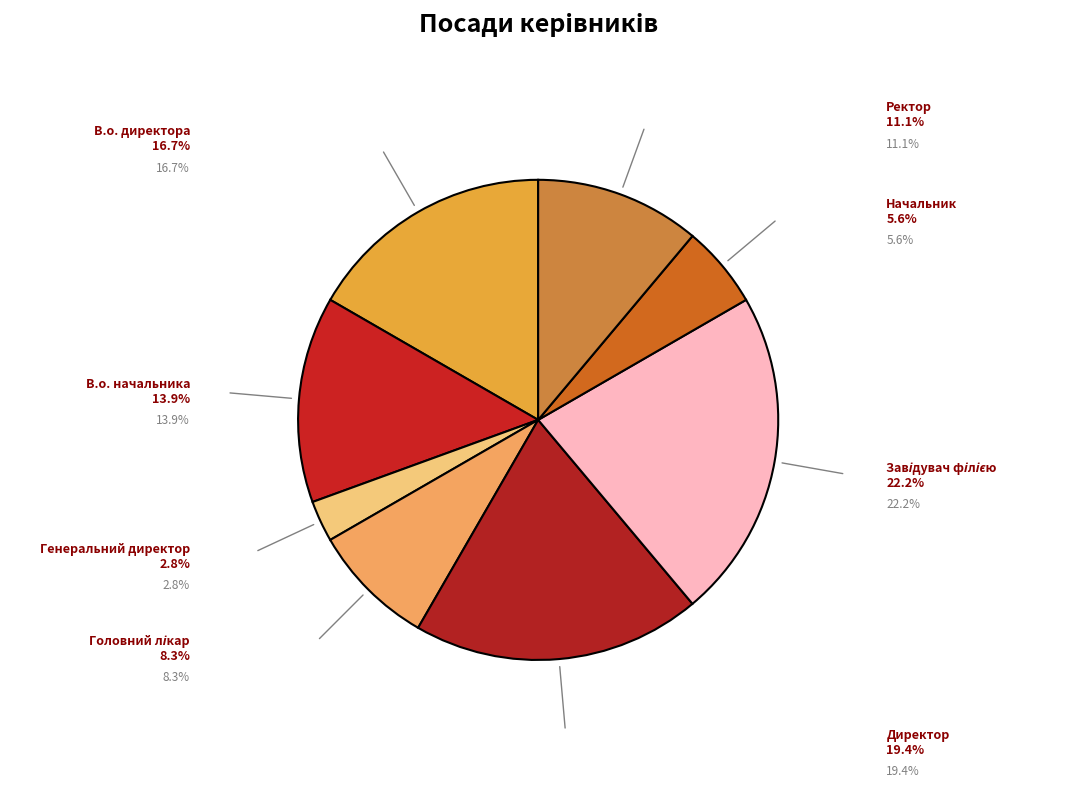

Rank the categories by value from lowest to highest.

Генеральний директор, Начальник, Головний лікар, Ректор, В.о. начальника, В.о. директора, Директор, Завідувач філією